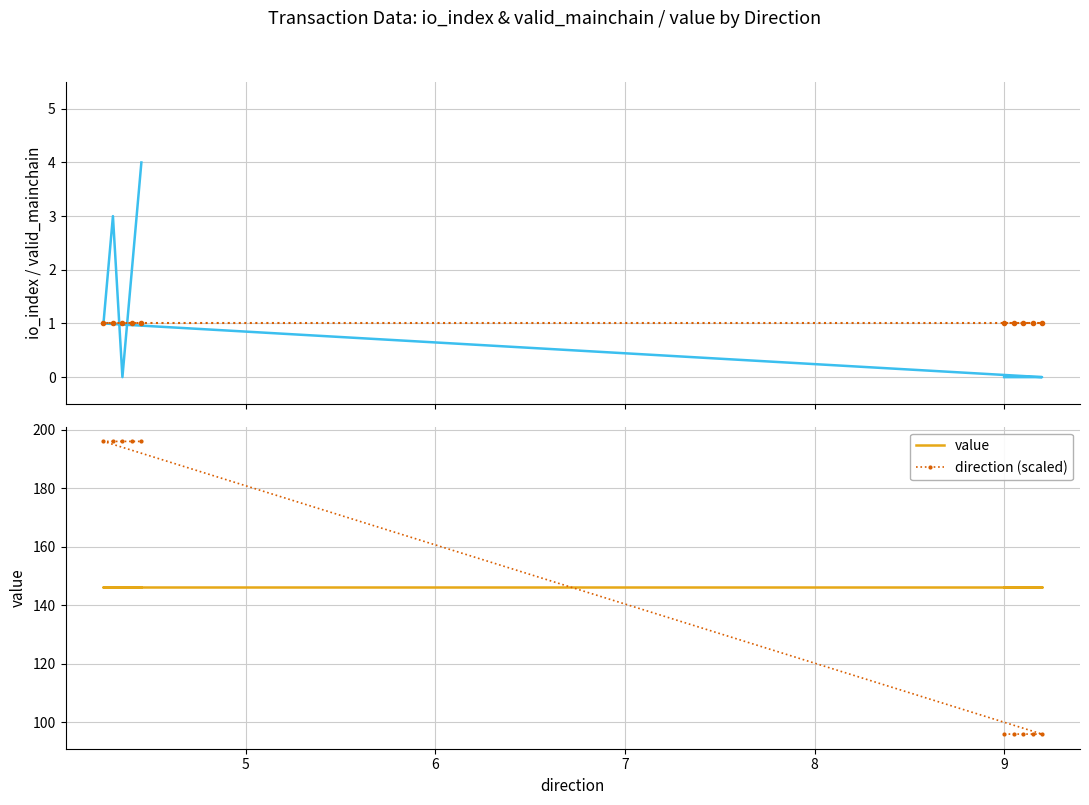

Count the number of data series in this chart.

4